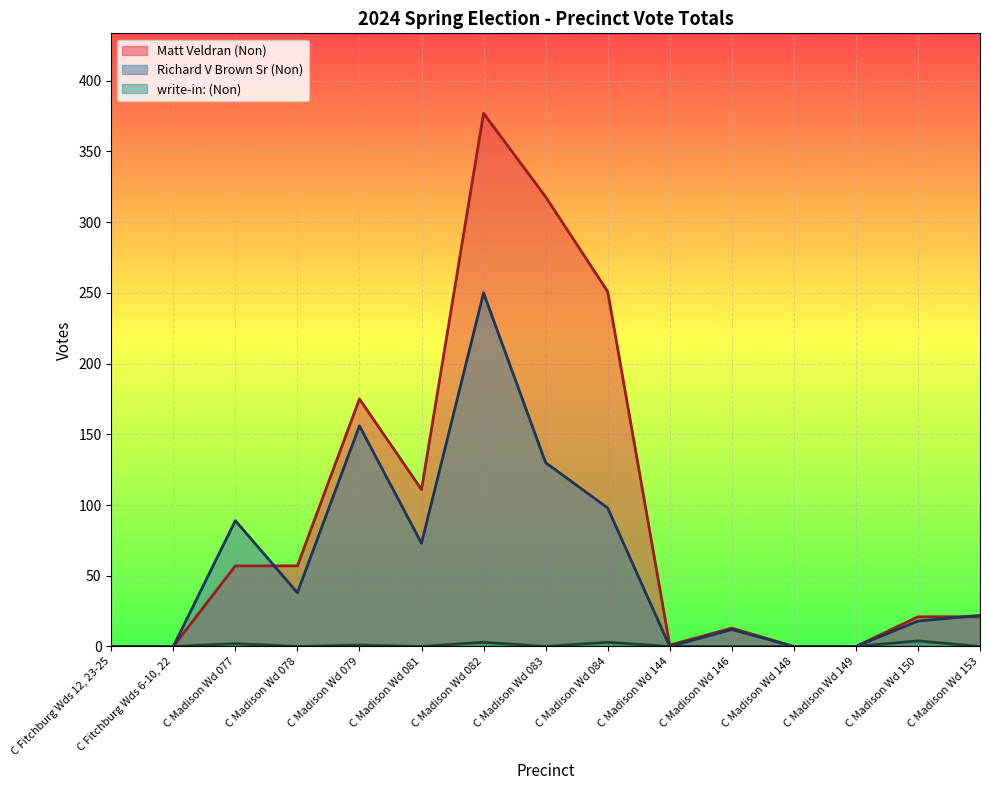

In write-in: (Non), how many points are lower than both neighbors (excluding endpoints)?

3